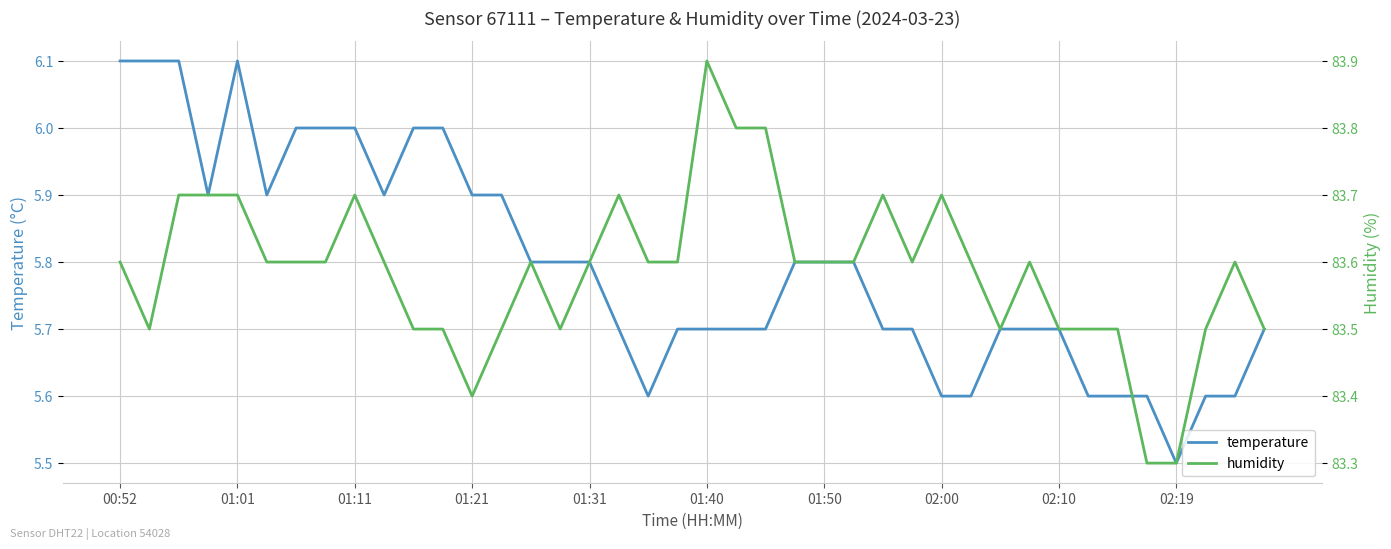

True or false: humidity has more than 1 interior local peaks.

True